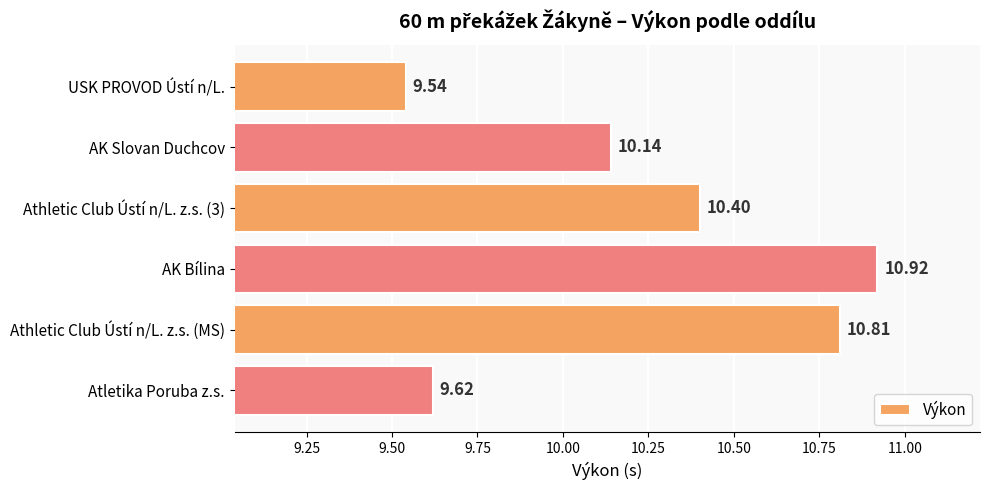

How many data points does each series have?

6